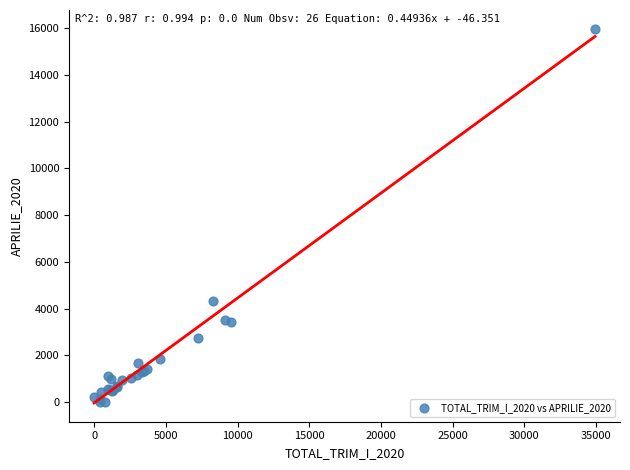

What Y value in the scatter plot is closest to 7990?

4340